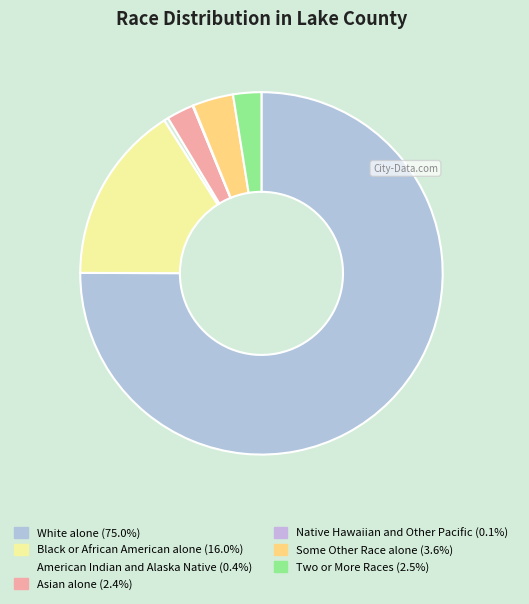

Which category has the smallest portion of the pie?

Native Hawaiian and Other Pacific